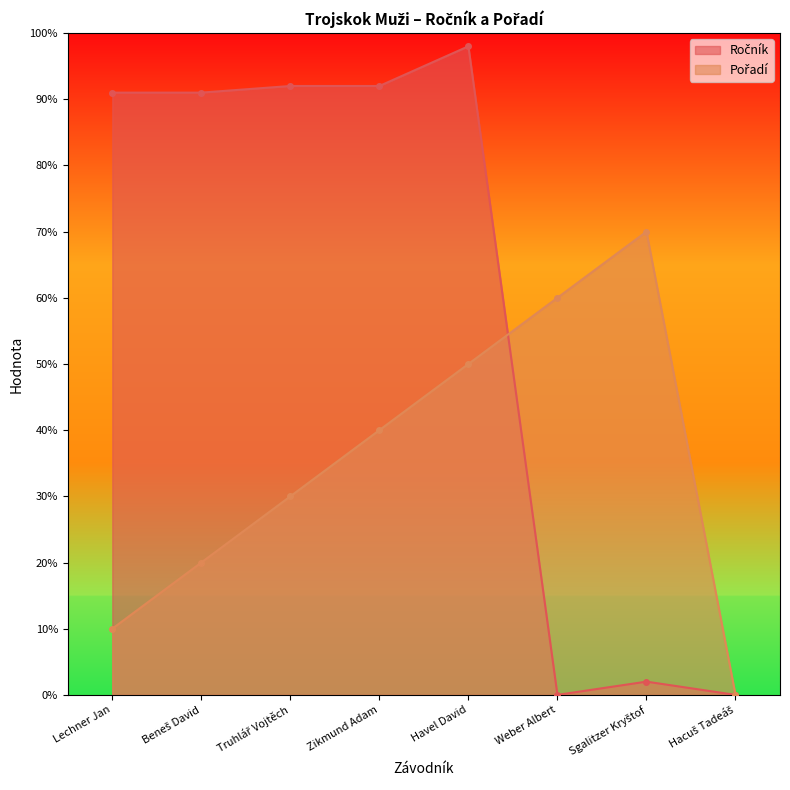

After their last crossing, which series has the higher values: Ročník or Pořadí?

Pořadí